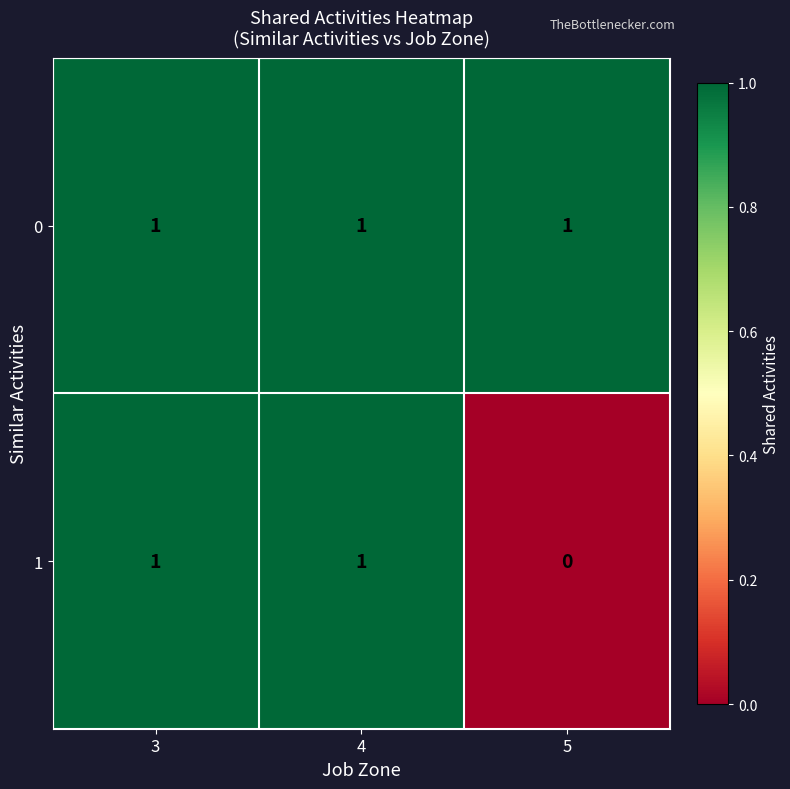

Is the value of 0 at 4 greater than the value of 1 at 5?

Yes